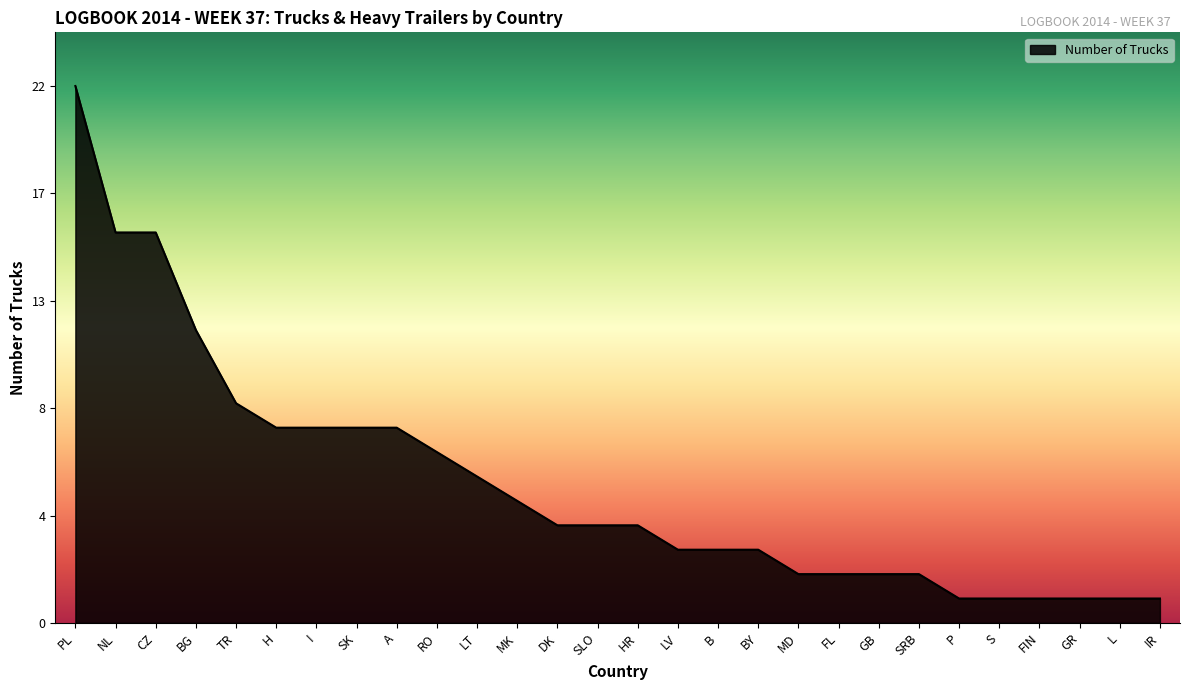

What is the smallest value displayed?

1